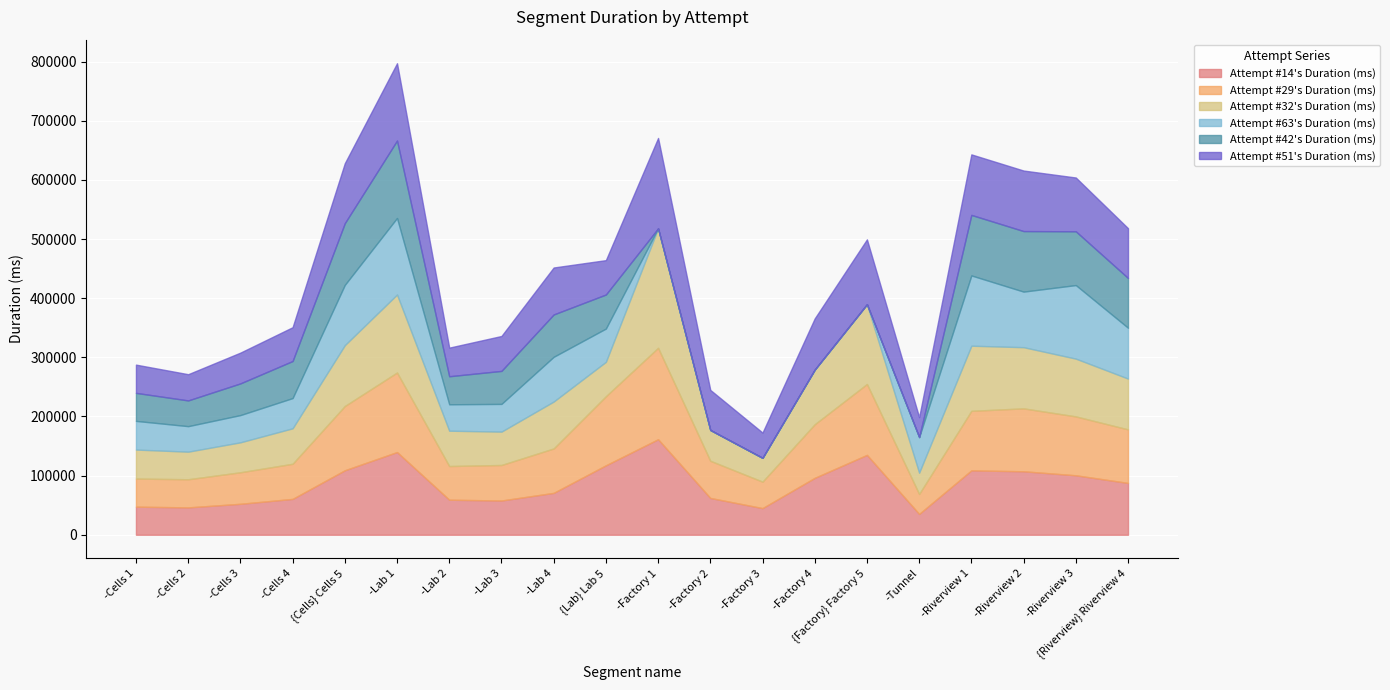

Where does the Attempt #29's Duration (ms) series first go above 90556?

{Cells} Cells 5